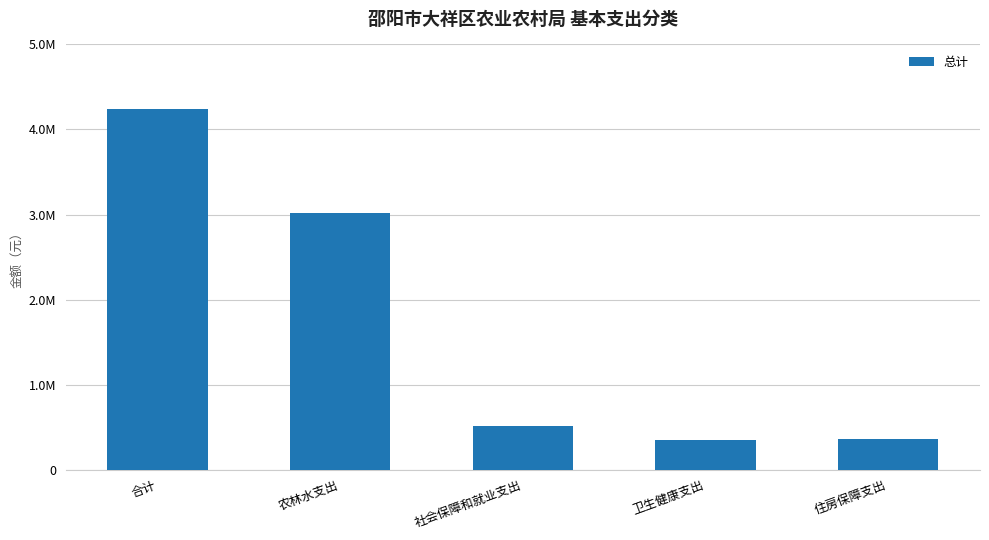

Does the chart contain any negative values?

No